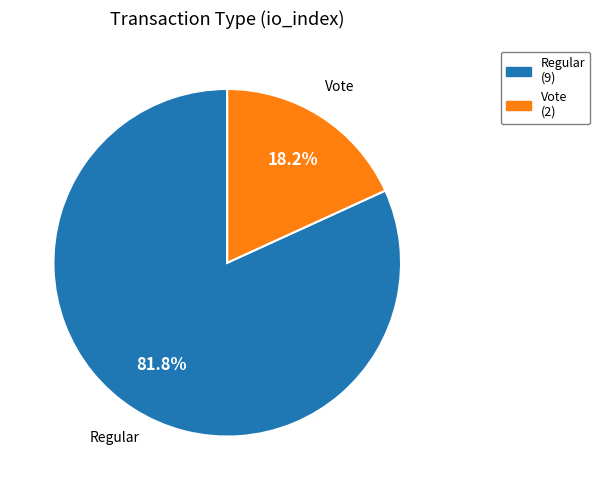

Which slice is the smallest?

Vote